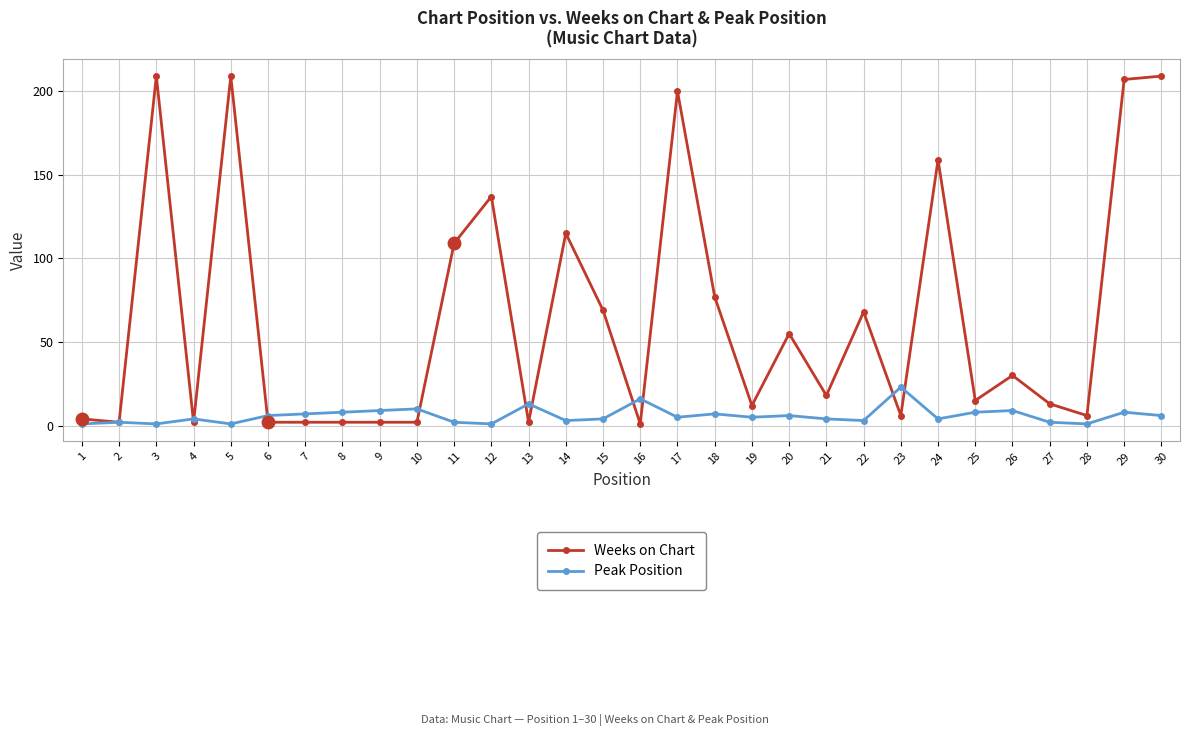

Is it true that Weeks on Chart equals 15 at 25?

True